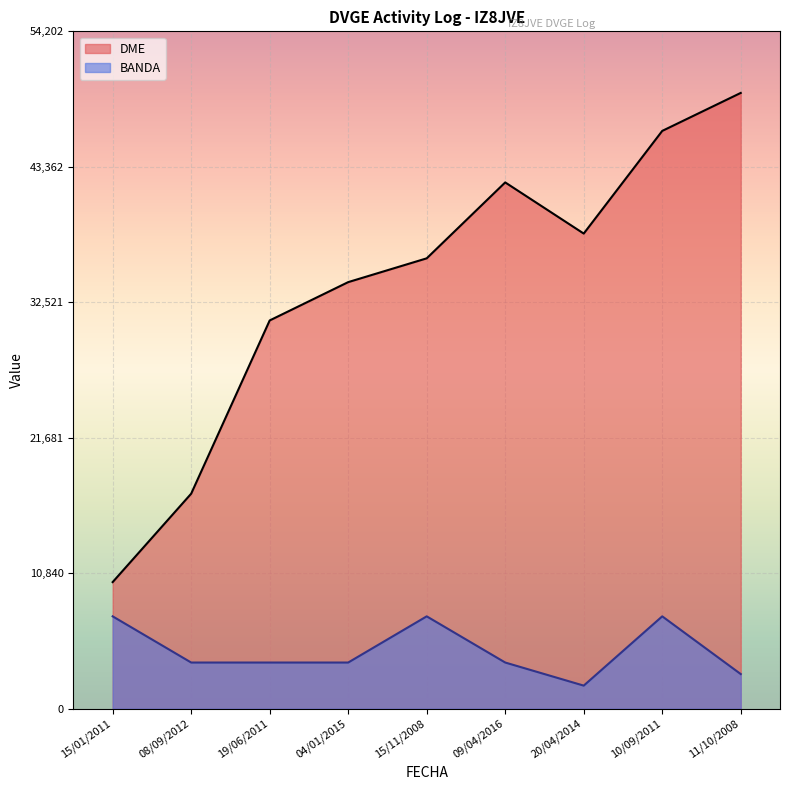

Rank the series by their average value, from lowest to highest.

BANDA, DME